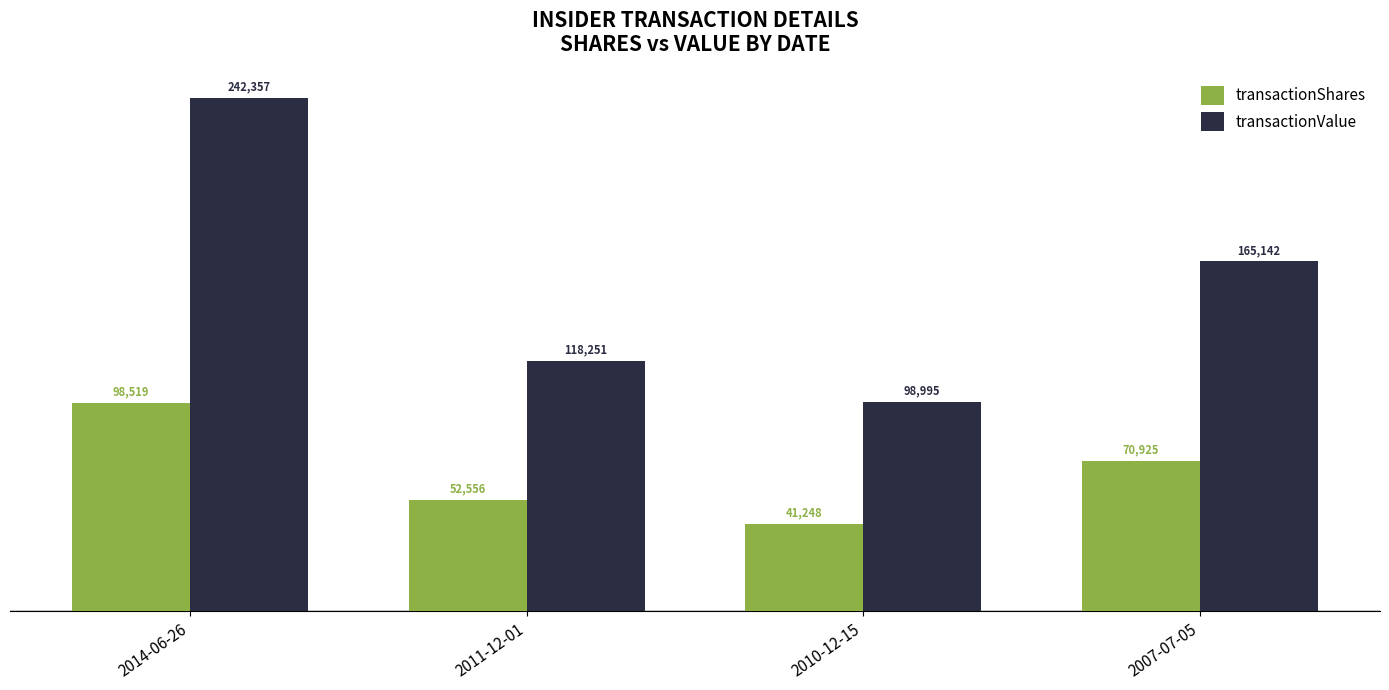

What position from the left is 2014-06-26?

1